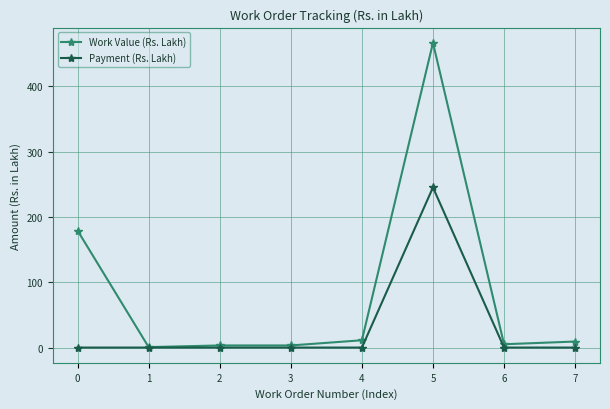

Is it true that Payment (Rs. Lakh) equals 79.5 at 0?

False